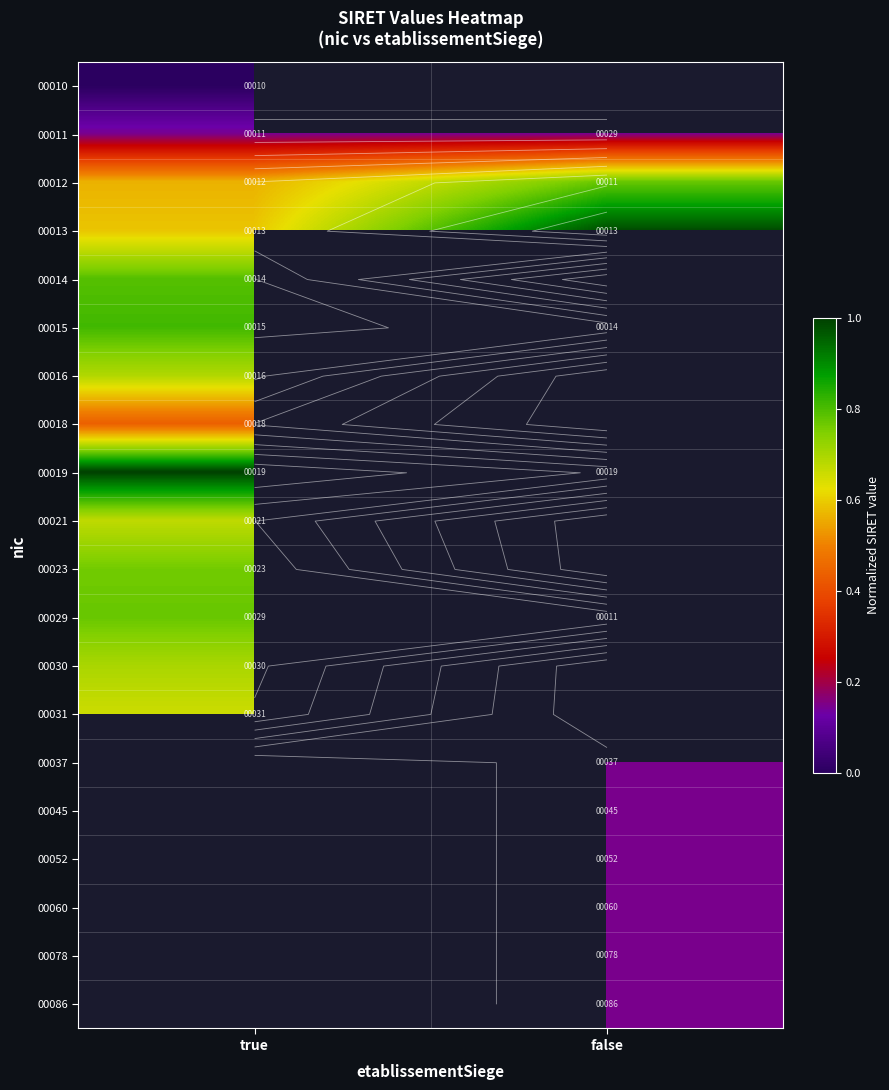

The 00078 series shows 0.1 at false. True or false?

False